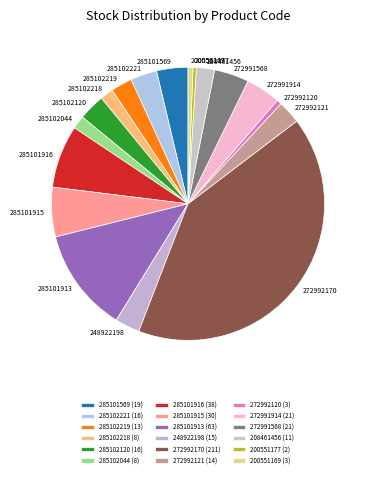

Which slice is the largest?

272992170